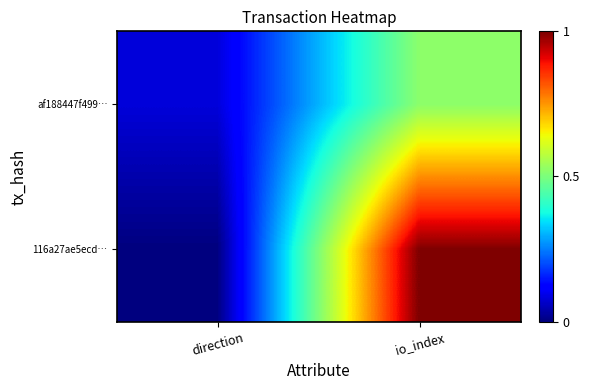

Reading left to right, list all the values displayed in this chart.

116a27ae5ecd…: direction=0.0	io_index=1.0
af188447f499…: direction=0.1	io_index=0.5